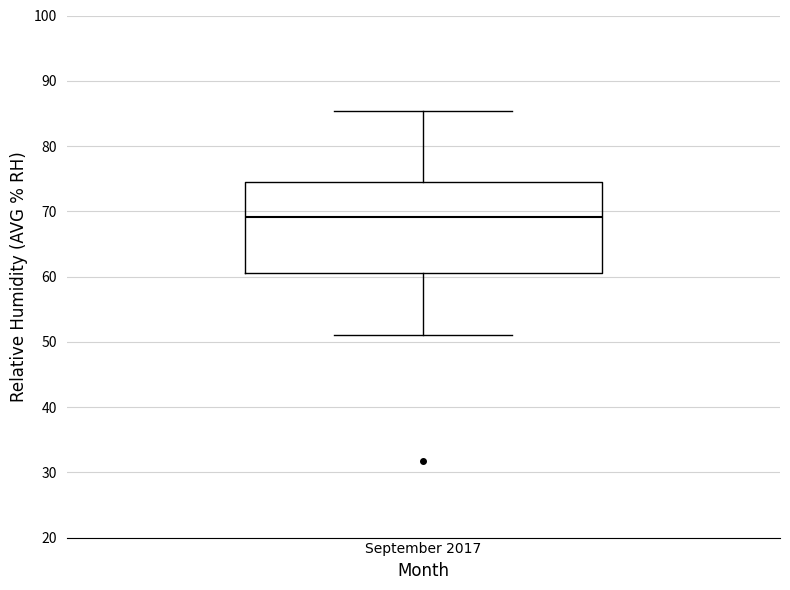

Transcribe this box plot: give where the median line is, the range the box spans, and where the two whiskers end, as read against the y-axis. The values are not printed on the chart, so give them approximately, as read against the axis.

median 69, box 61 to 75, whiskers 51 to 85